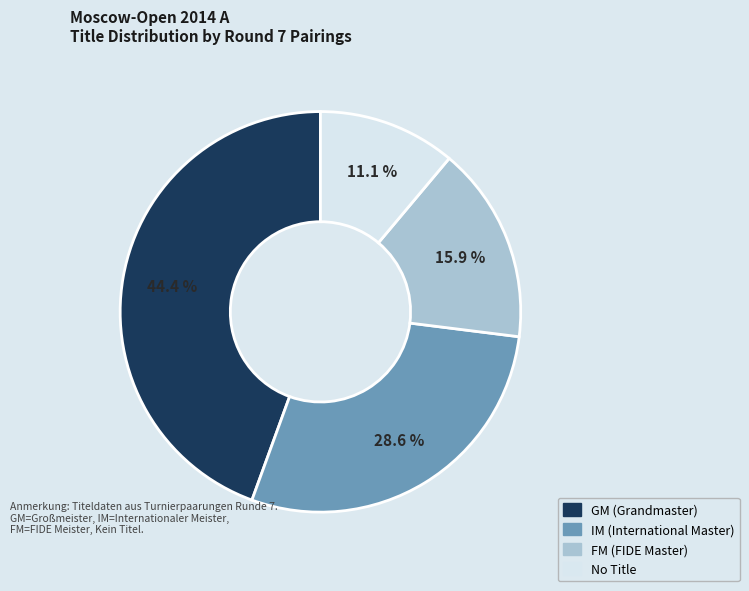

Is there a majority slice in this chart?

No